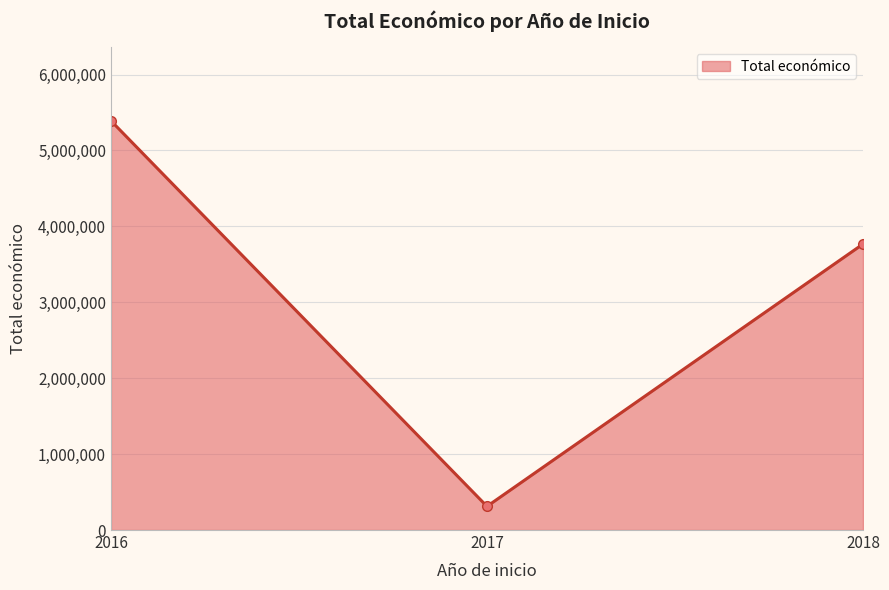

How many lines are shown in the chart?

1